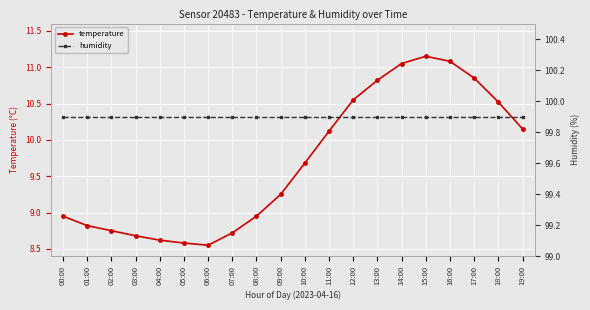

What is the label of the 6th point from the left?

05:00